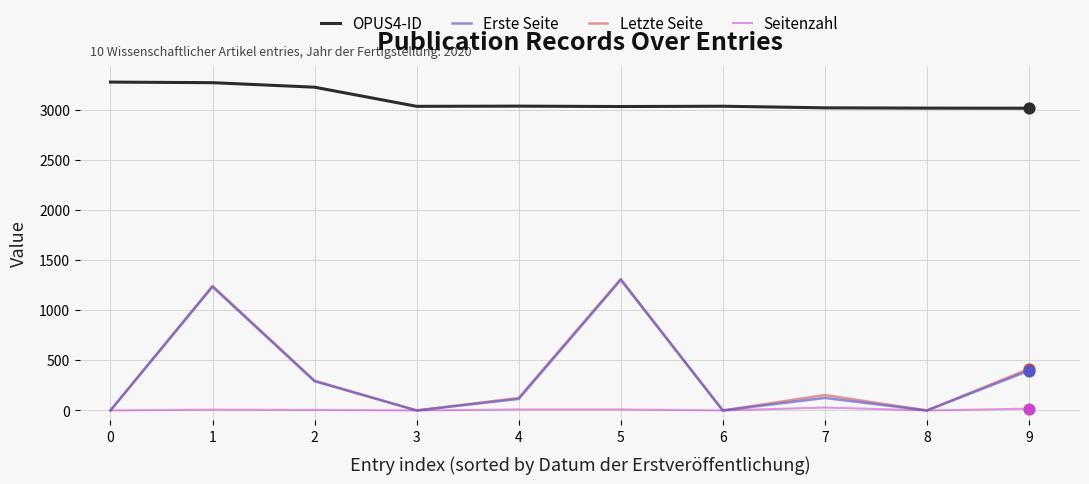

Which series has the widest spread of values?

Letzte Seite